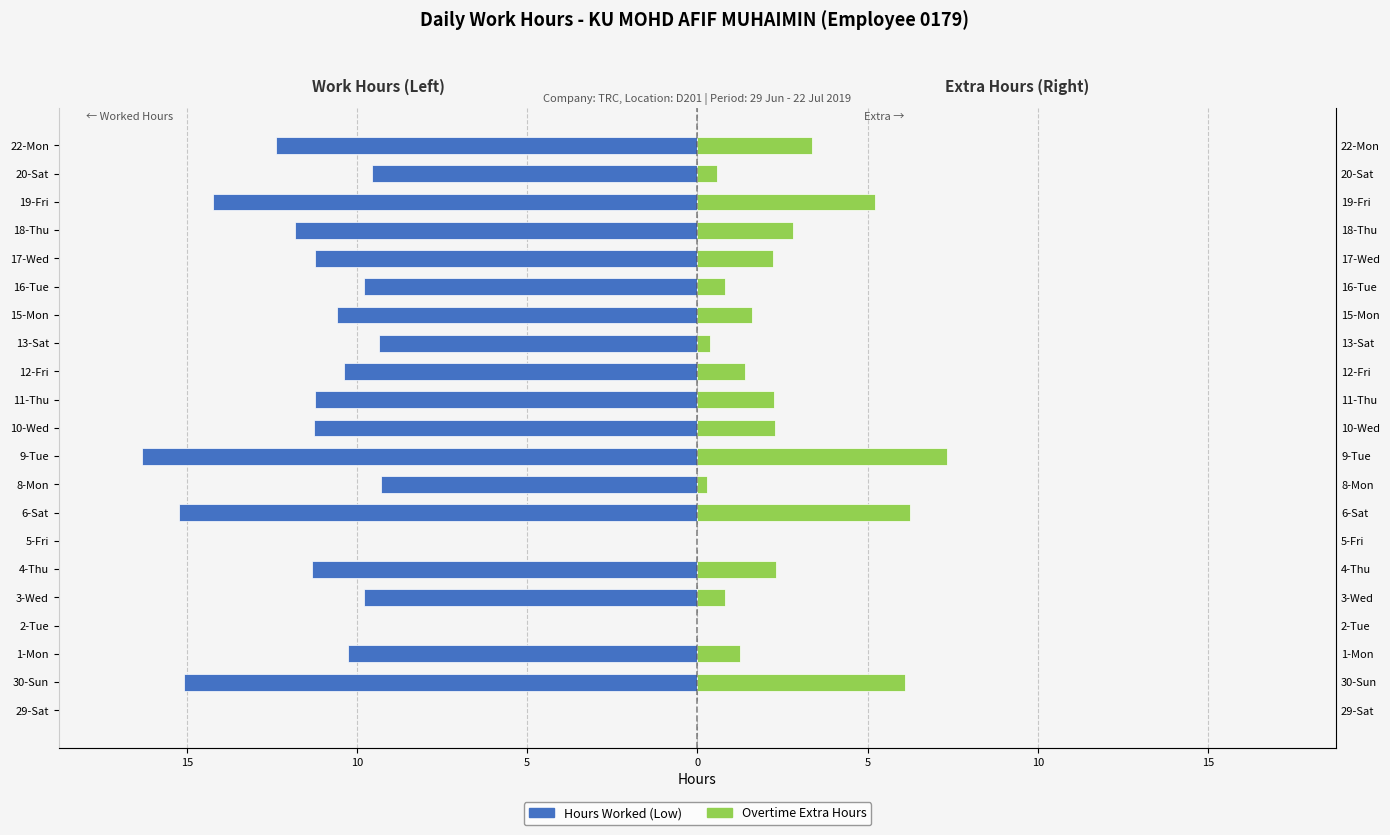

What is the value of the Hours Worked (Low) bar at the 9th from the left?

-9.3